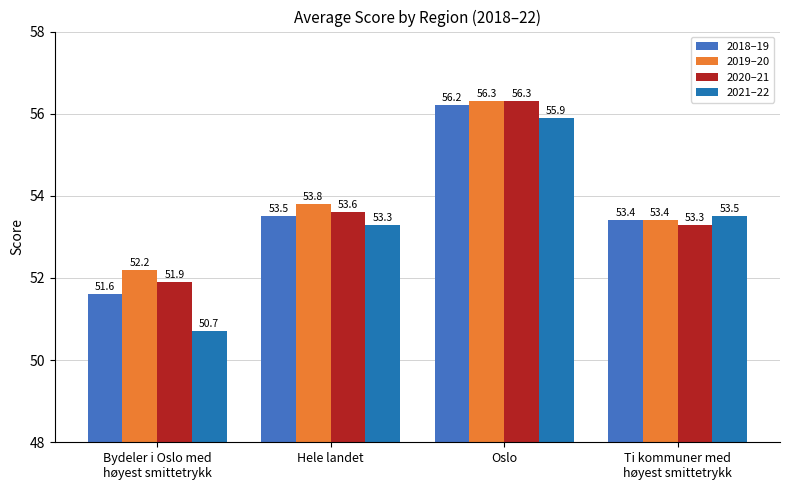

What is the value of the 2019–20 bar at the 1st from the left?

52.2